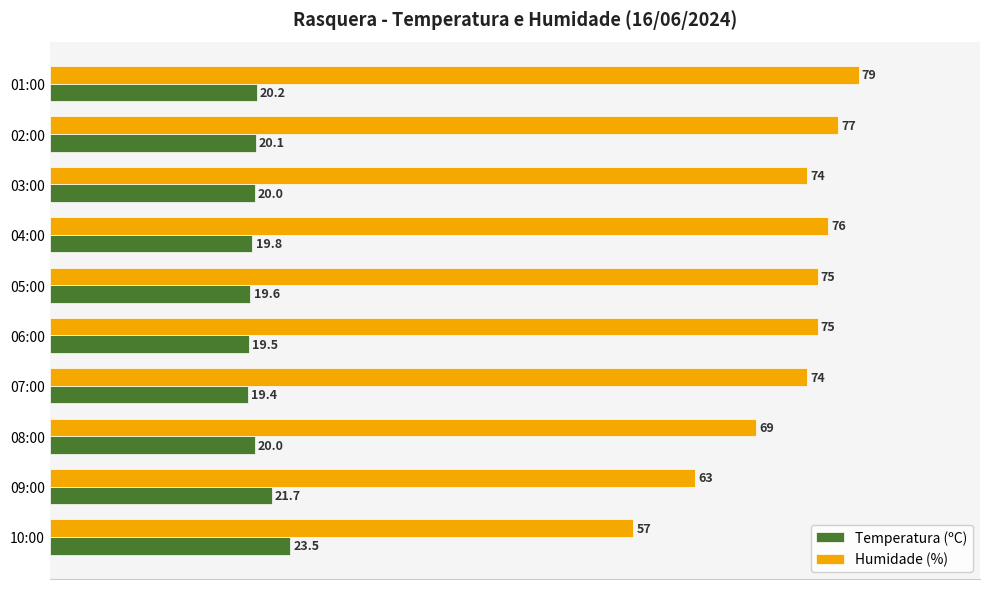

What is the sum of the Humidade (%) values at 06:00 and 03:00?

149.0